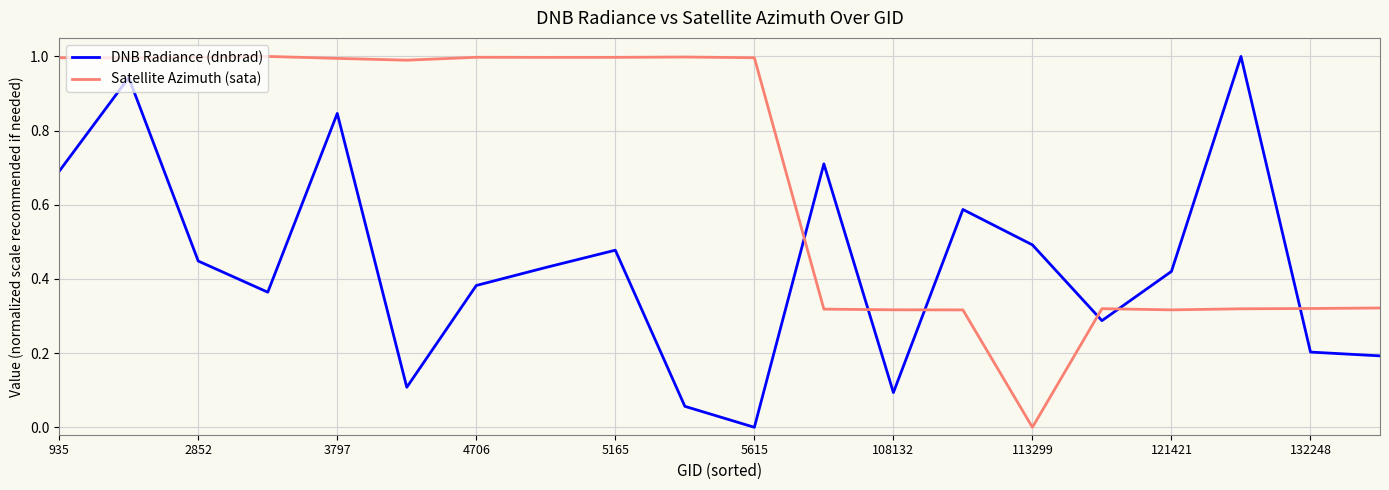

Does the chart display data point markers on the line(s)?

No